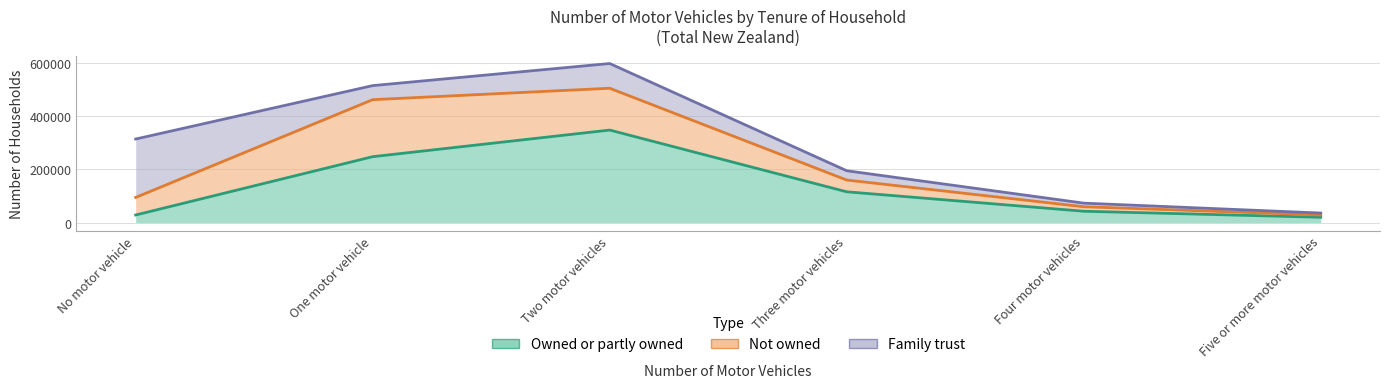

What position from the right is Five or more motor vehicles?

1